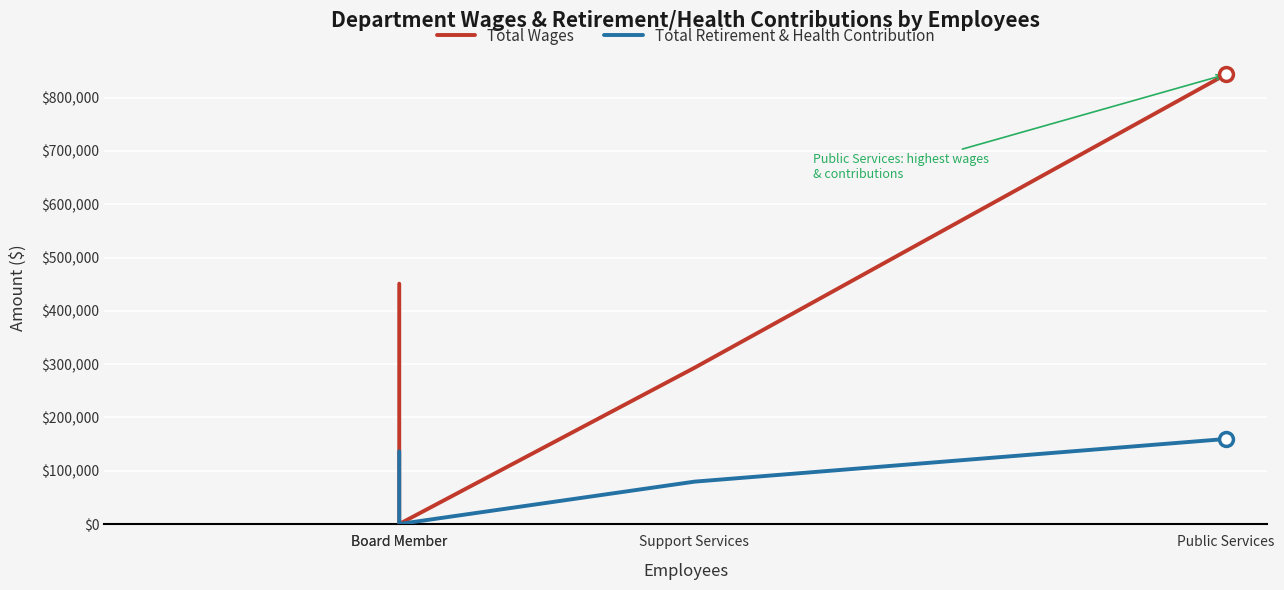

What are all the series names shown in the legend?

Total Wages, Total Retirement & Health Contribution